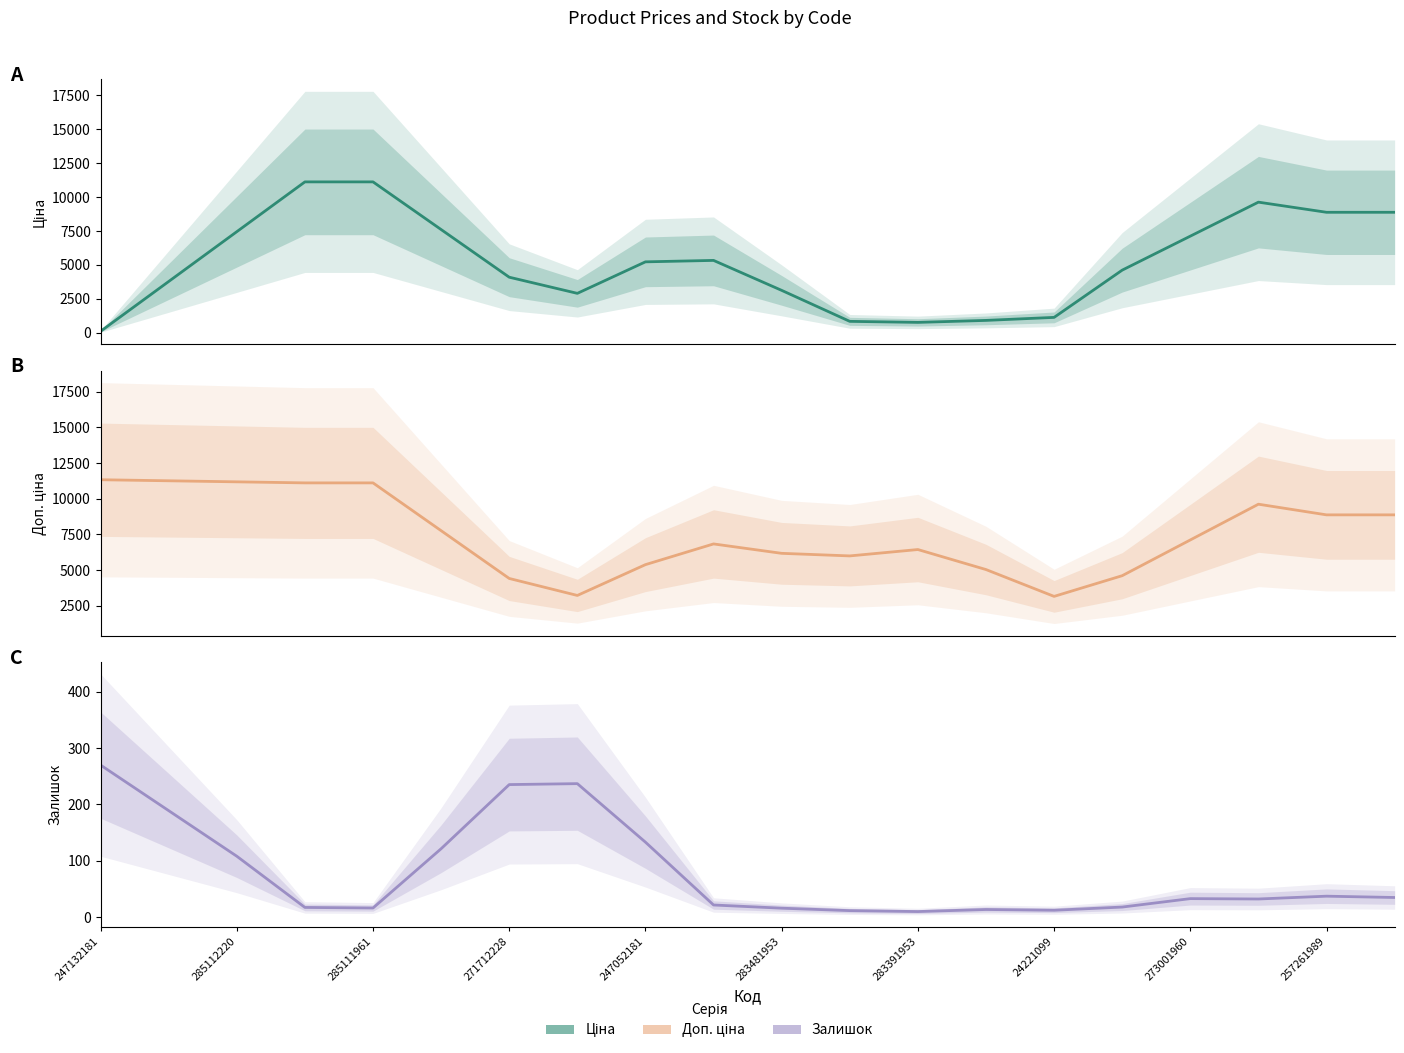

Does the chart have visible grid lines?

No